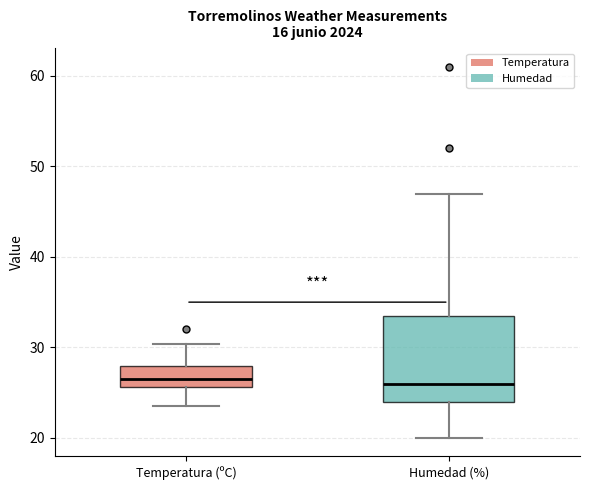

Where is the upper edge of the box for Temperatura (ºC) on the y-axis? The values are not printed on the chart, so give them approximately, as read against the axis.

28